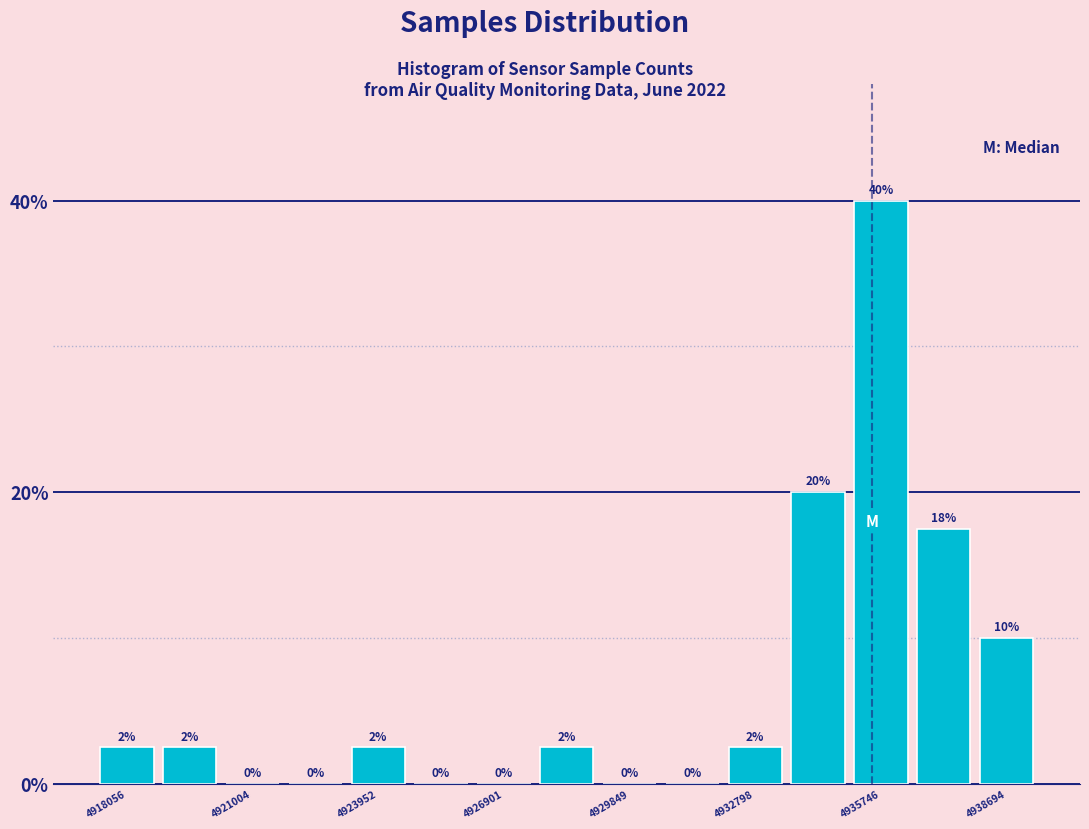

Around what value on the x-axis is the tallest bar? Give the approximate position of its centre, as read against the axis.

4935500